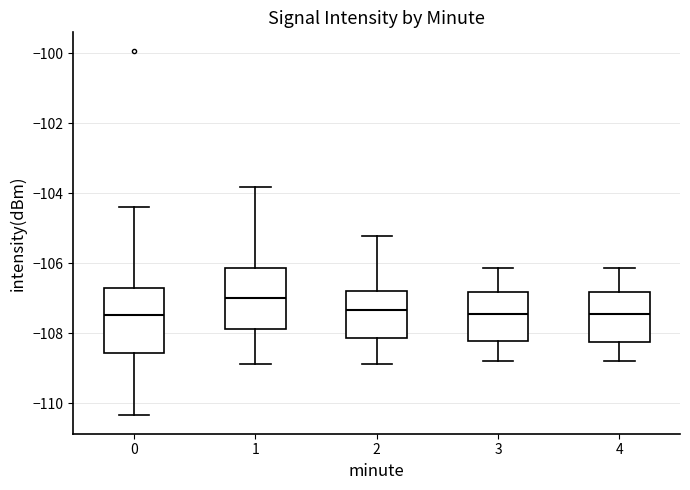

Reading left to right, transcribe this box plot: for each box, give where its median line is, the range the box spans, and where its two whiskers end, as read against the y-axis. The values are not printed on the chart, so give them approximately, as read against the axis.

0: median -107.4, box -108.6 to -106.6, whiskers -110.4 to -104.4
1: median -107.0, box -107.8 to -106.2, whiskers -108.8 to -103.8
2: median -107.4, box -108.2 to -106.8, whiskers -108.8 to -105.2
3: median -107.4, box -108.2 to -106.8, whiskers -108.8 to -106.2
4: median -107.4, box -108.2 to -106.8, whiskers -108.8 to -106.2